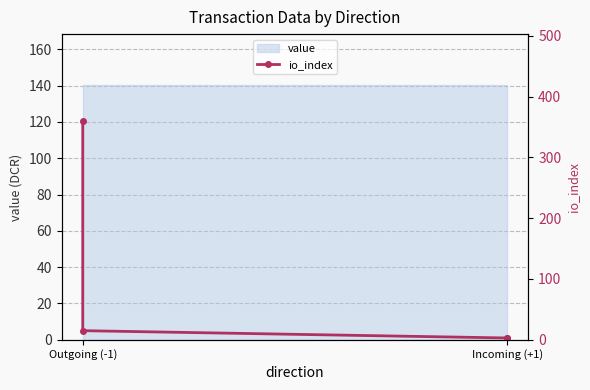

What is the value of the 4th point from the left?

3